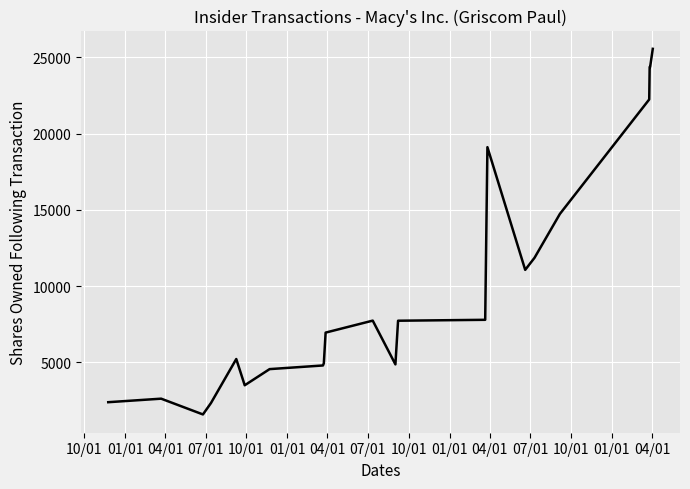

True or false: there are more than 2 points higher than both neighbors.

True